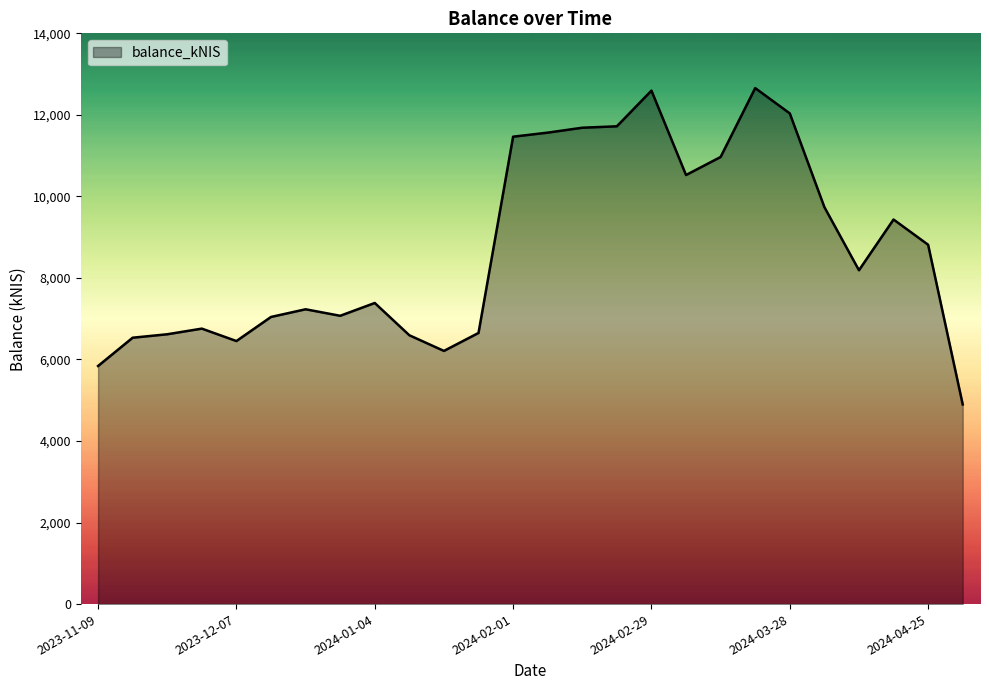

What is the minimum value shown in the chart?

4897.6